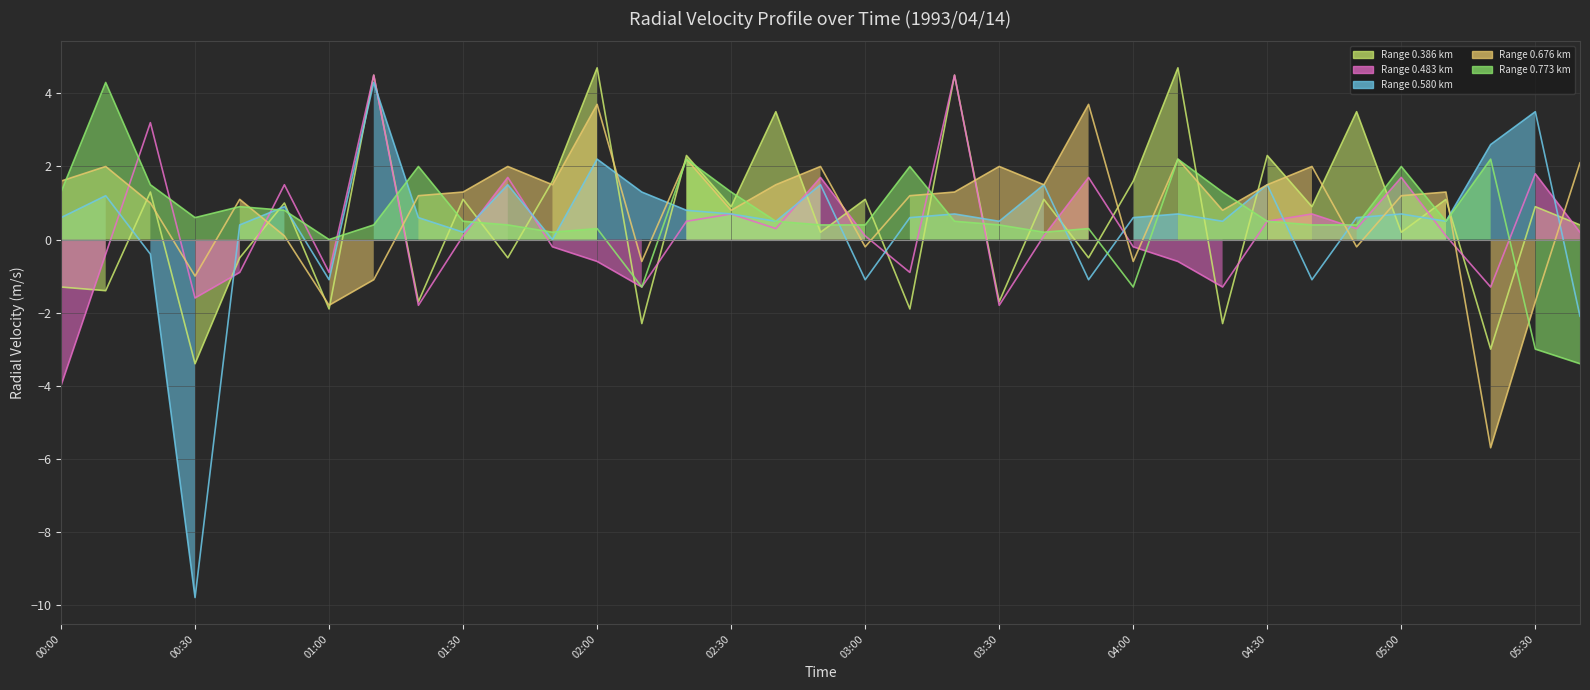

What position from the right is 17?

18